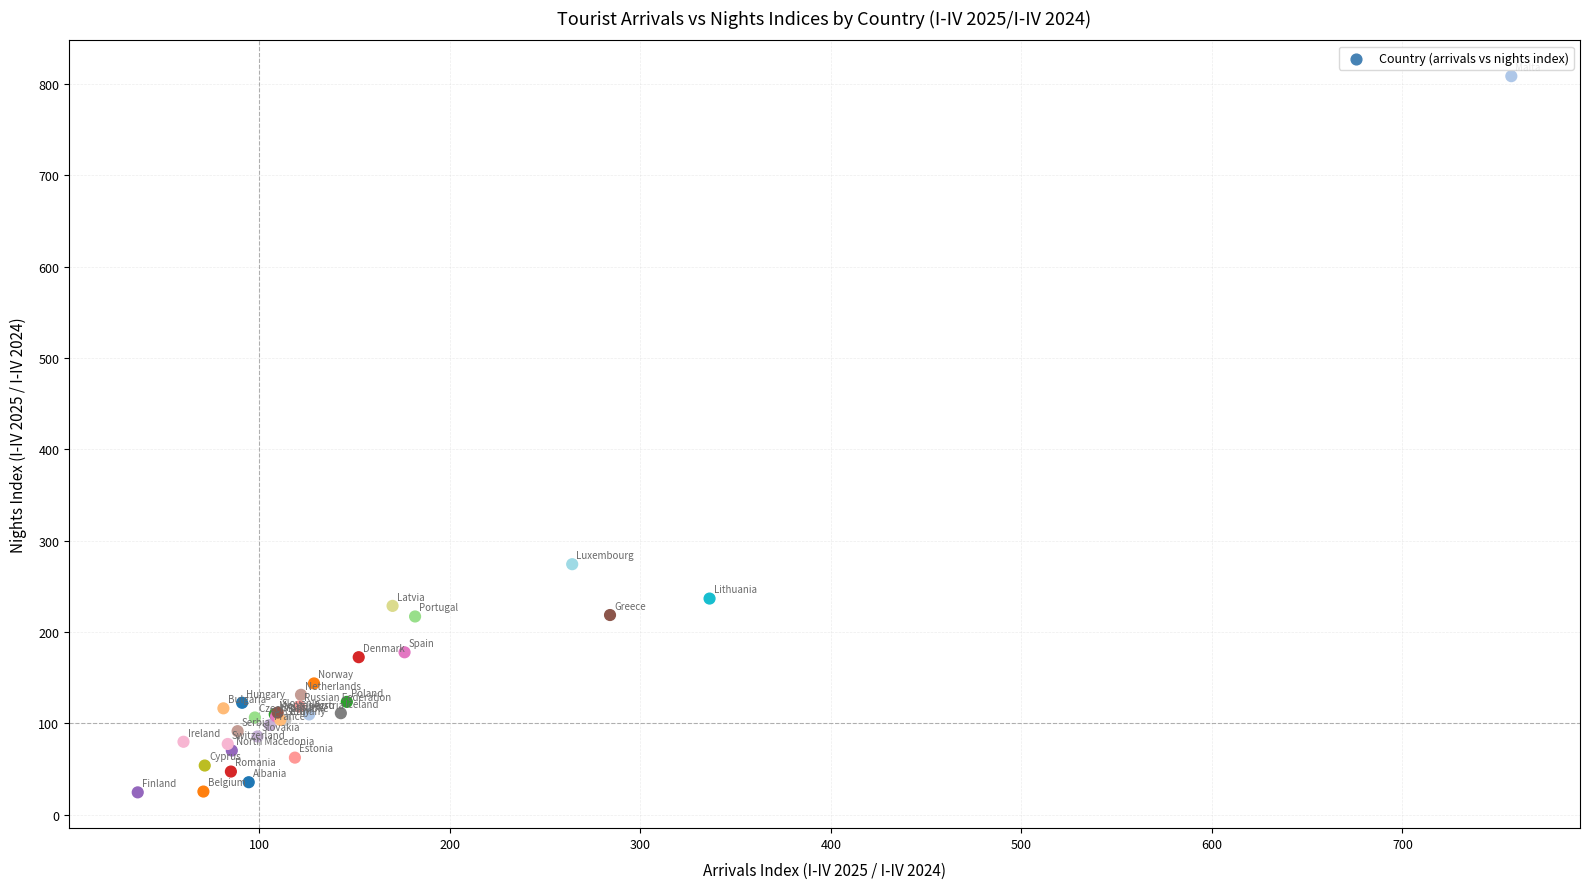

What Y value in the scatter plot is closest to 416?

274.2